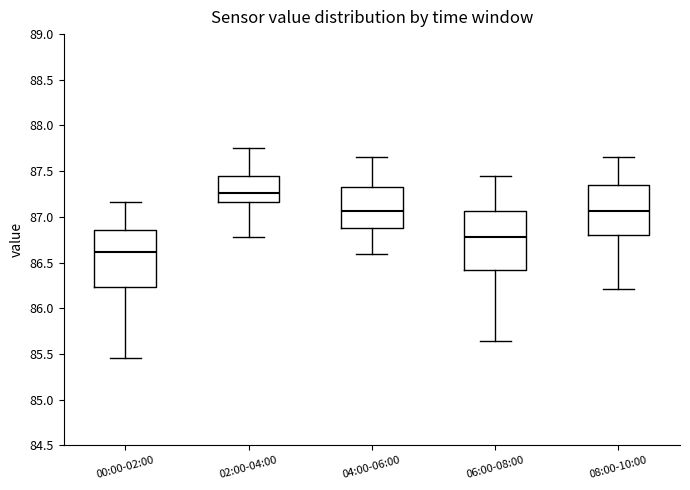

Which box's median line is the highest?

02:00-04:00